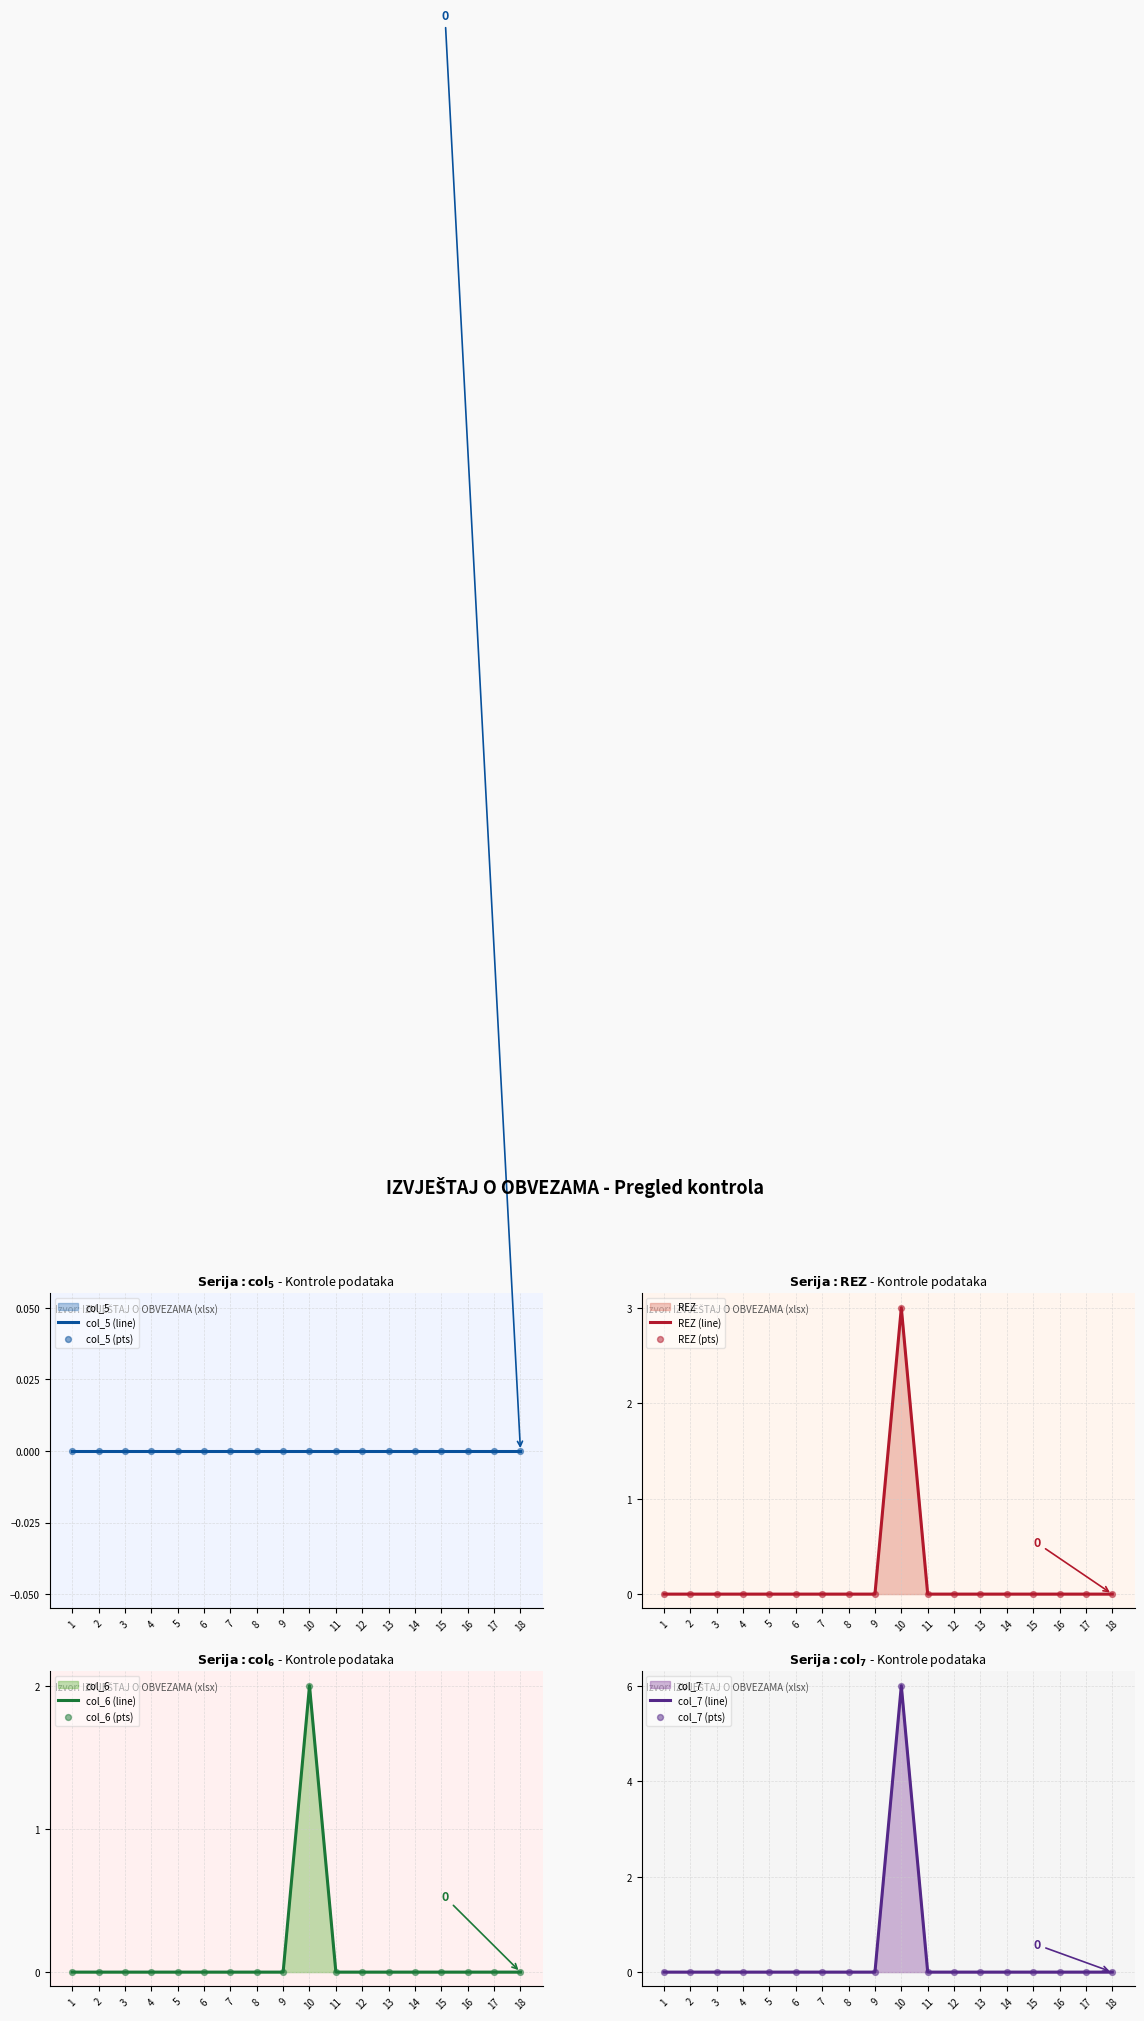

Is it true that col_6 (line) equals 0 at 5?

True